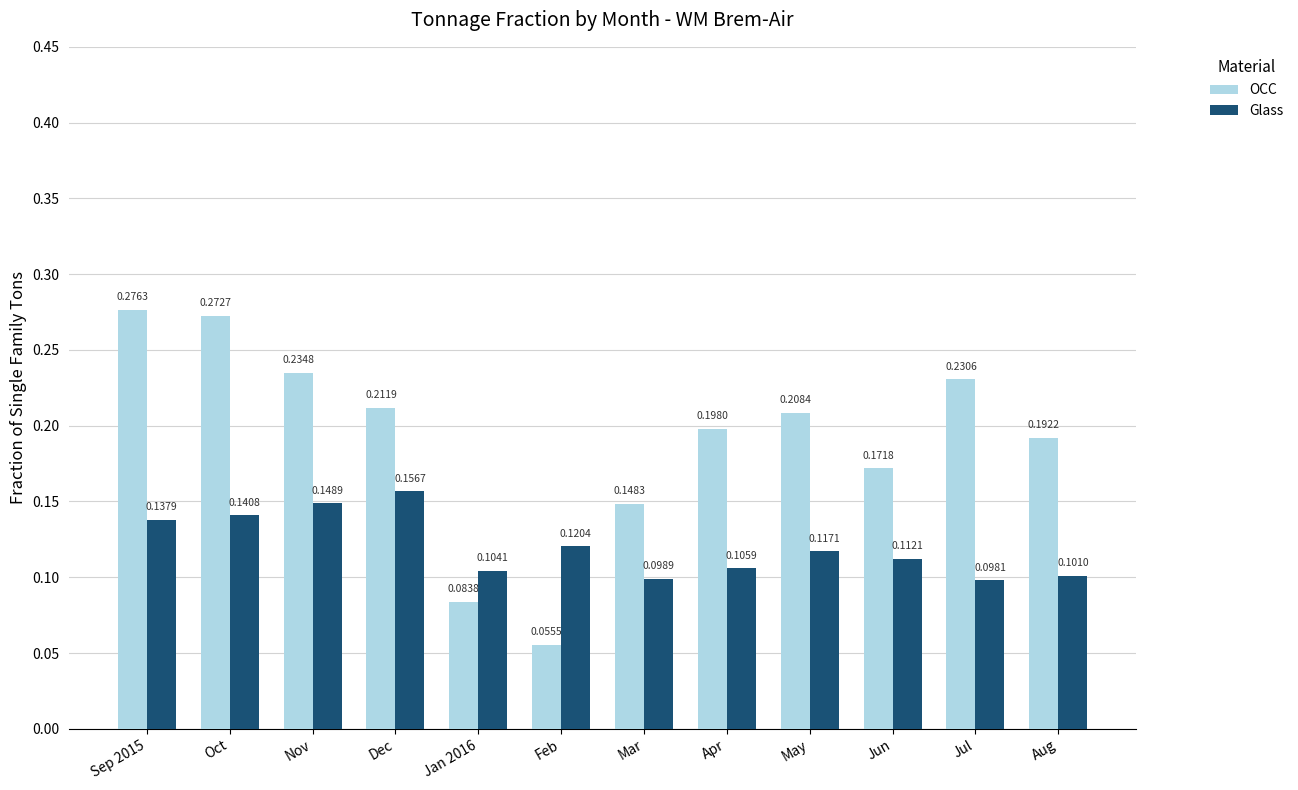

What is the sum of all Glass values?

1.4